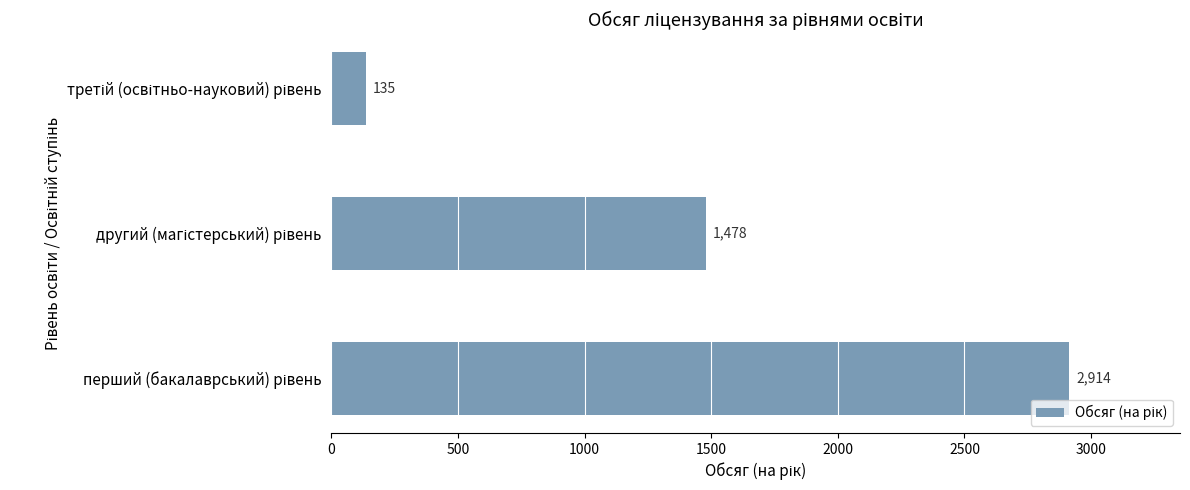

What is the greatest value displayed?

2914